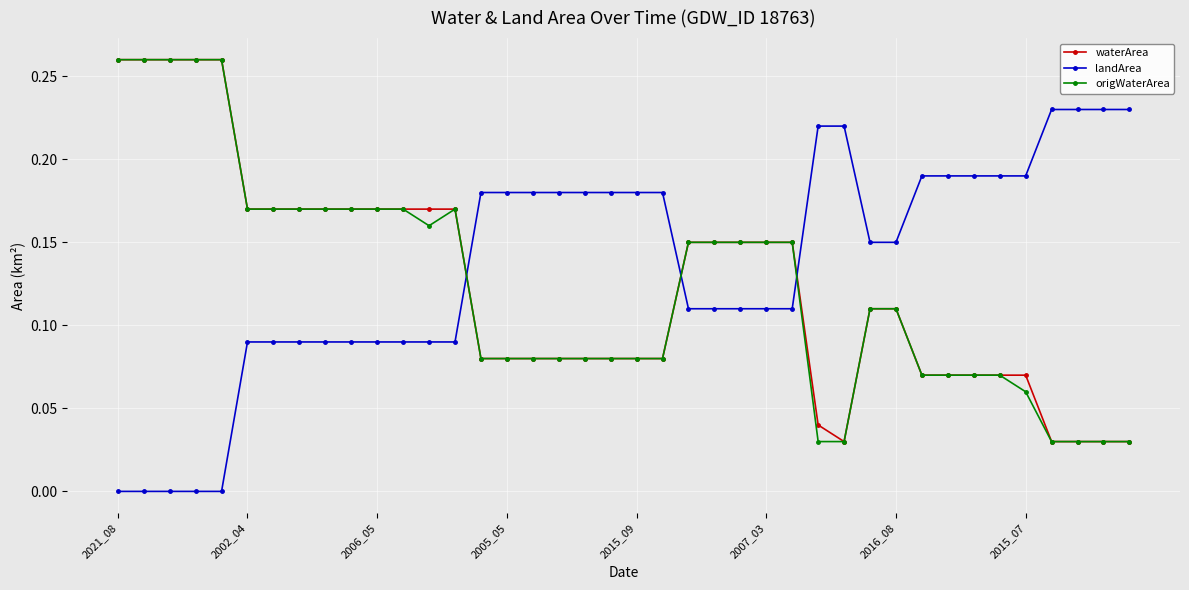

Which series ends up on top after the final intersection of landArea and waterArea?

landArea